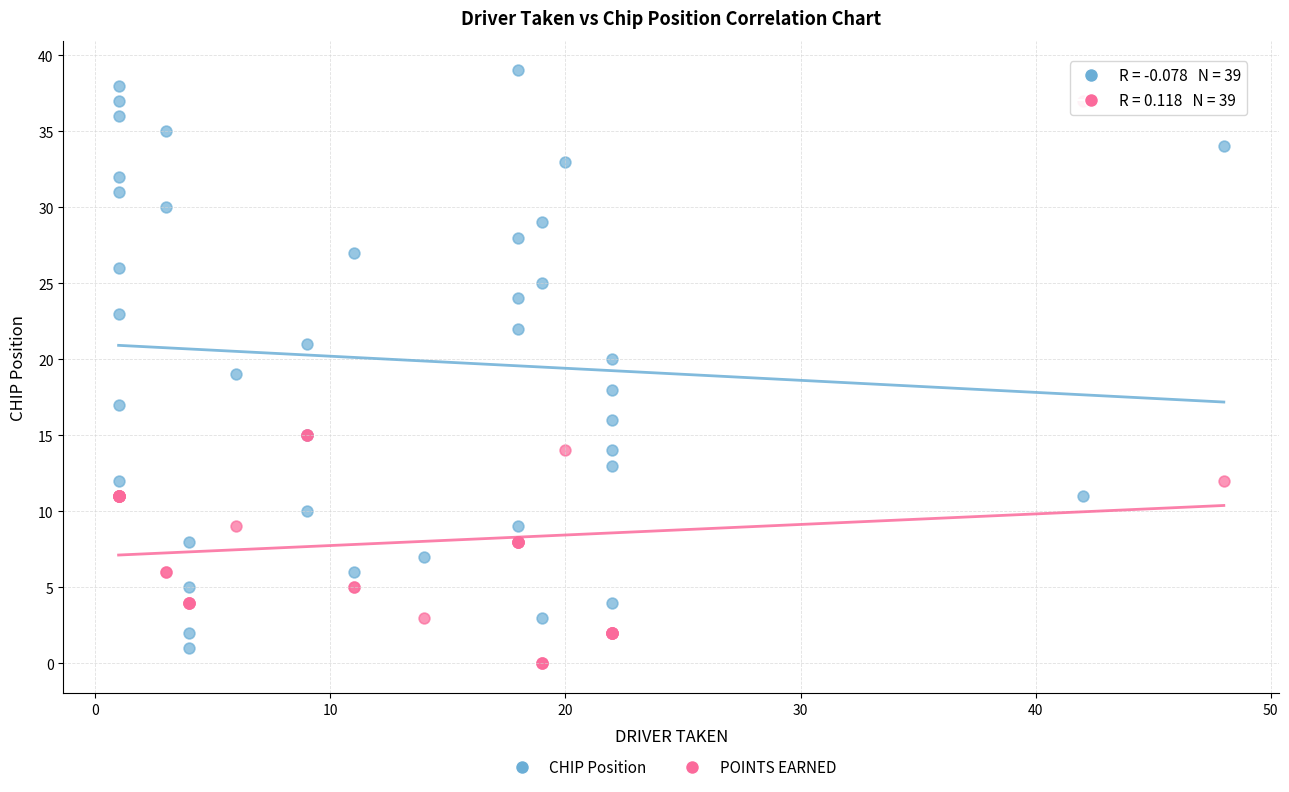

Which series contains the lowest Y value?

POINTS EARNED